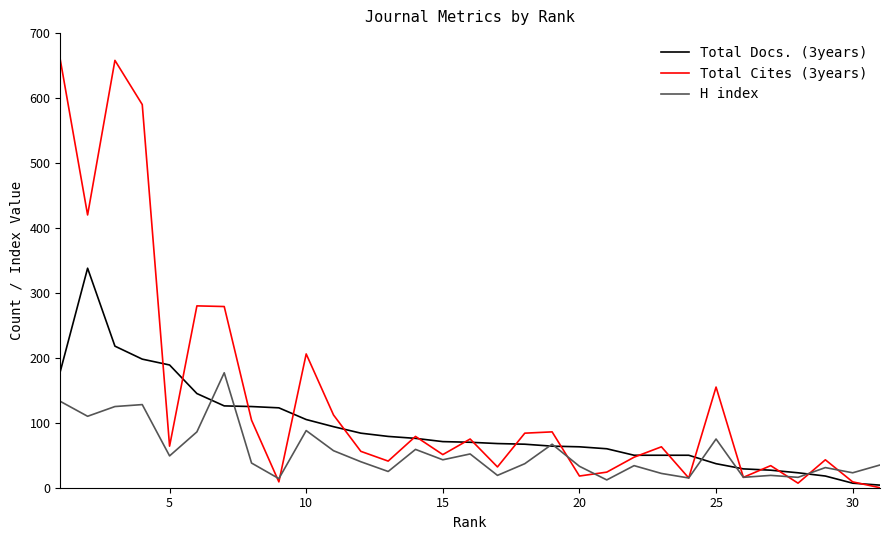

Which series has the largest total across all categories?

Total Cites (3years)